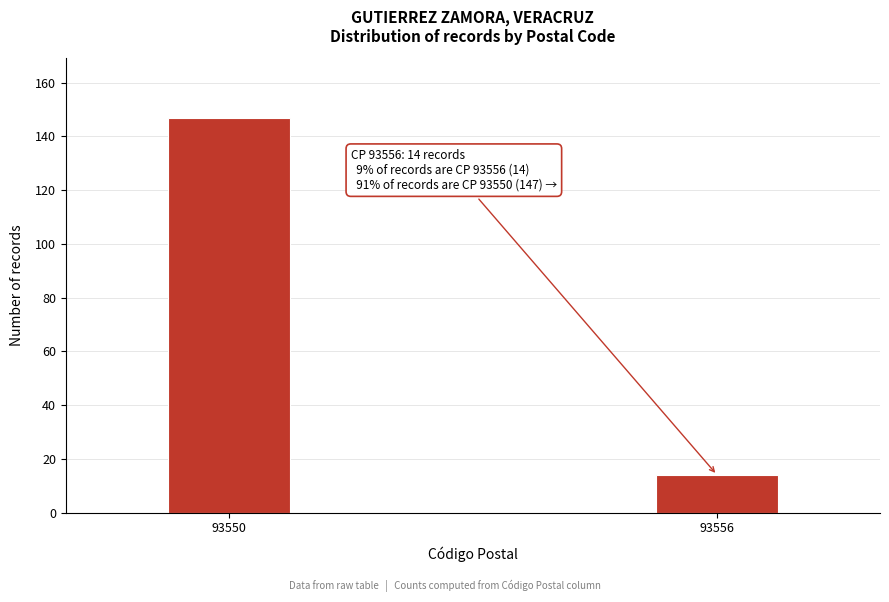

Reading right to left, transcribe all the data shown in this chart.

14	147